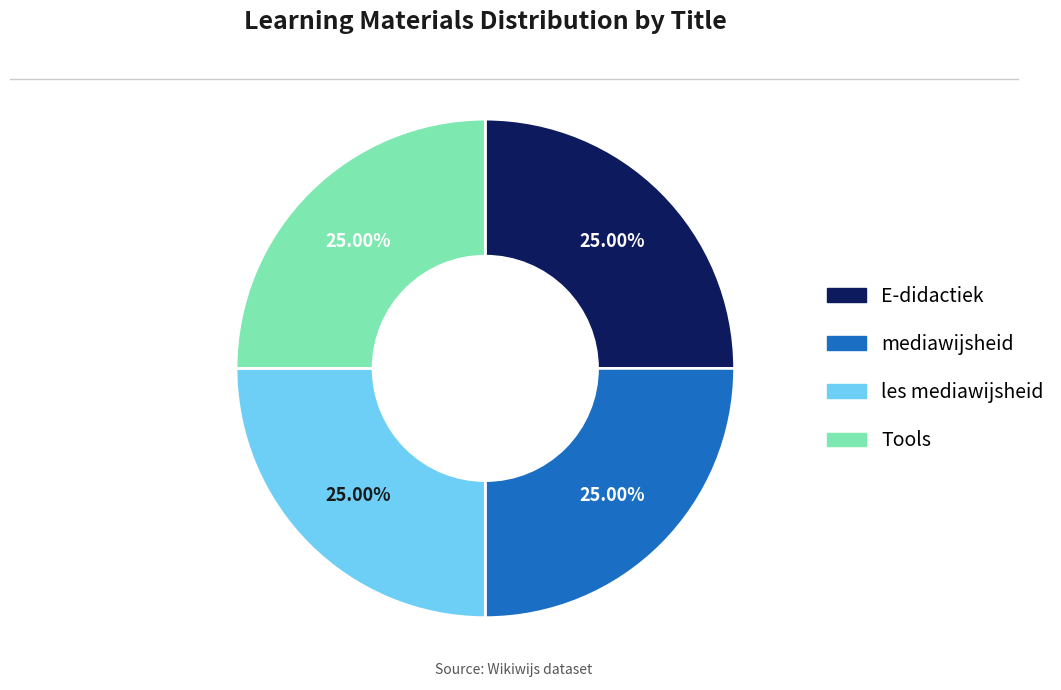

Is there any slice that represents more than half of the pie?

No